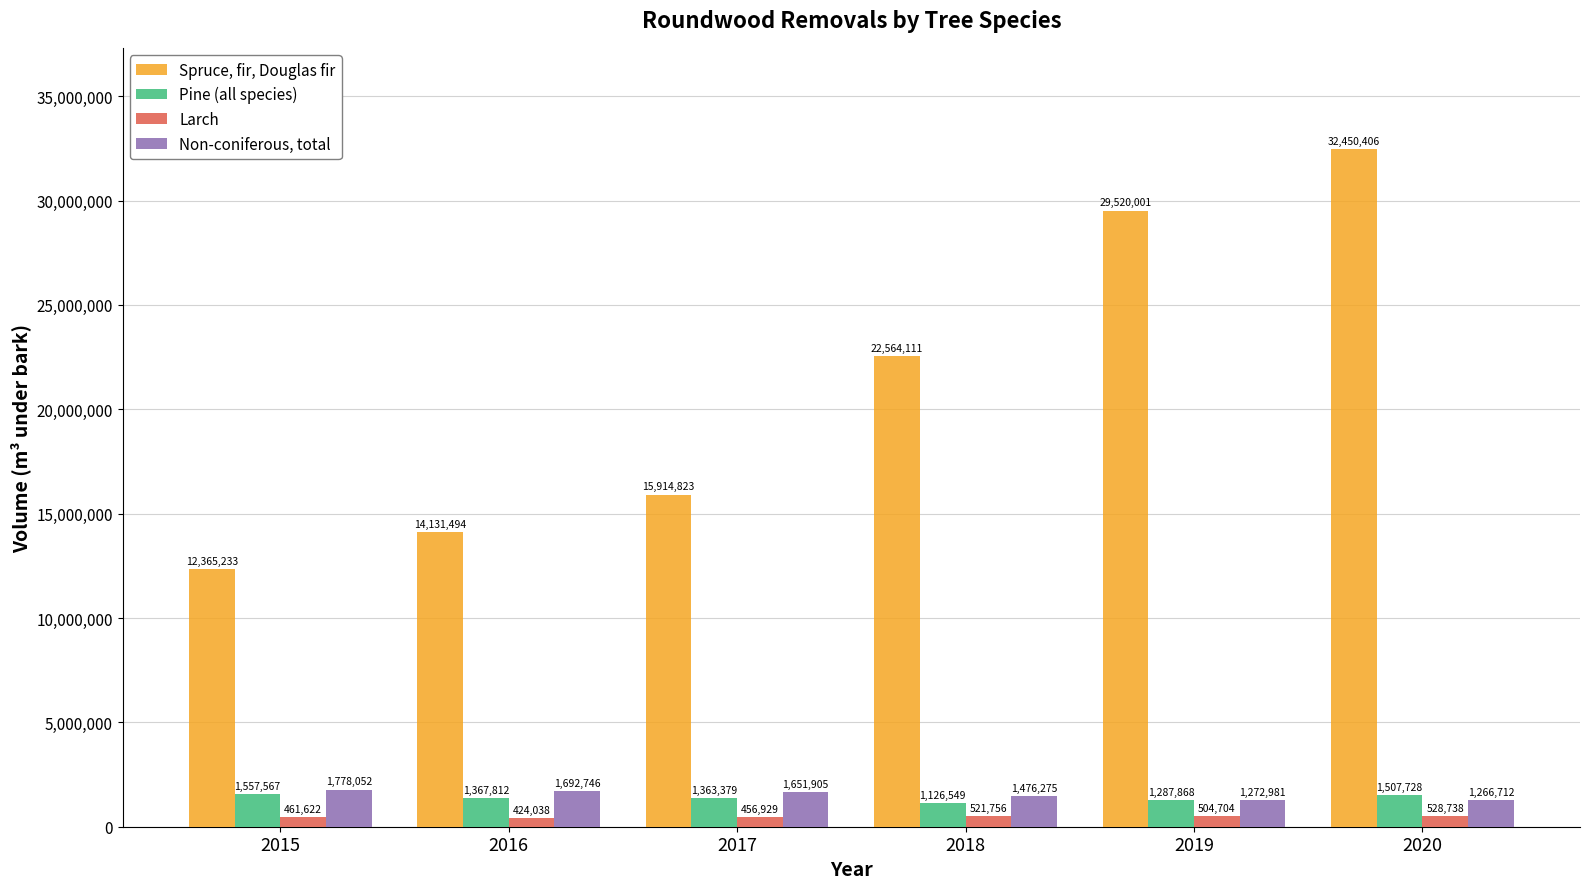

Which series has the largest range (max minus min)?

Spruce, fir, Douglas fir